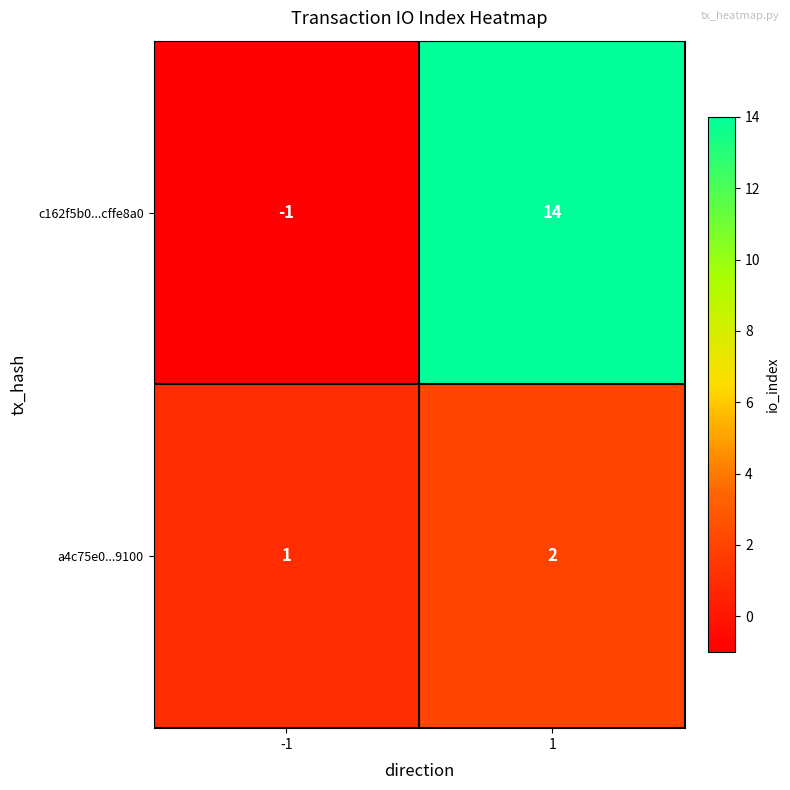

What is the sum of all a4c75e0...9100 values?

3